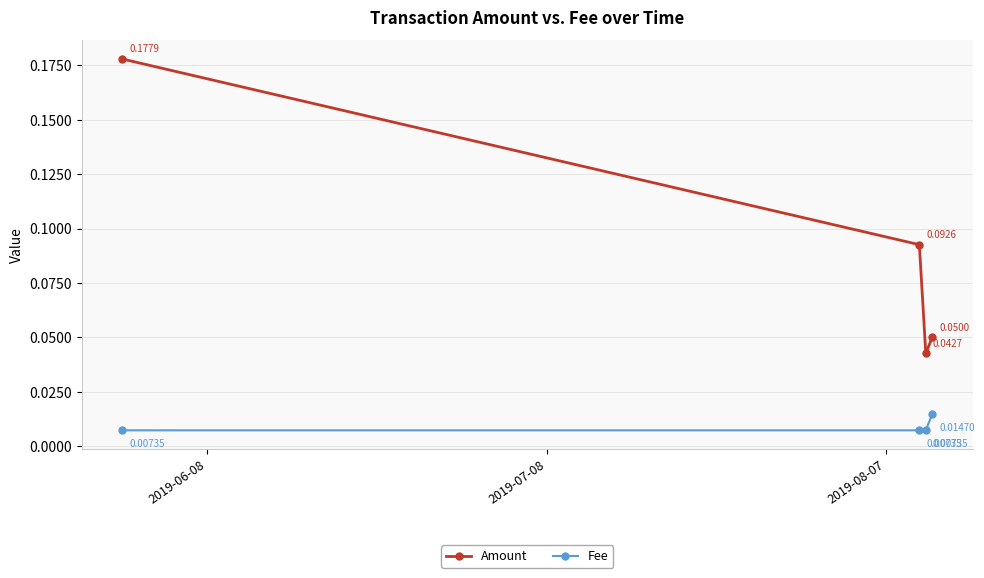

List the series in order of their peak value, lowest first.

Fee, Amount